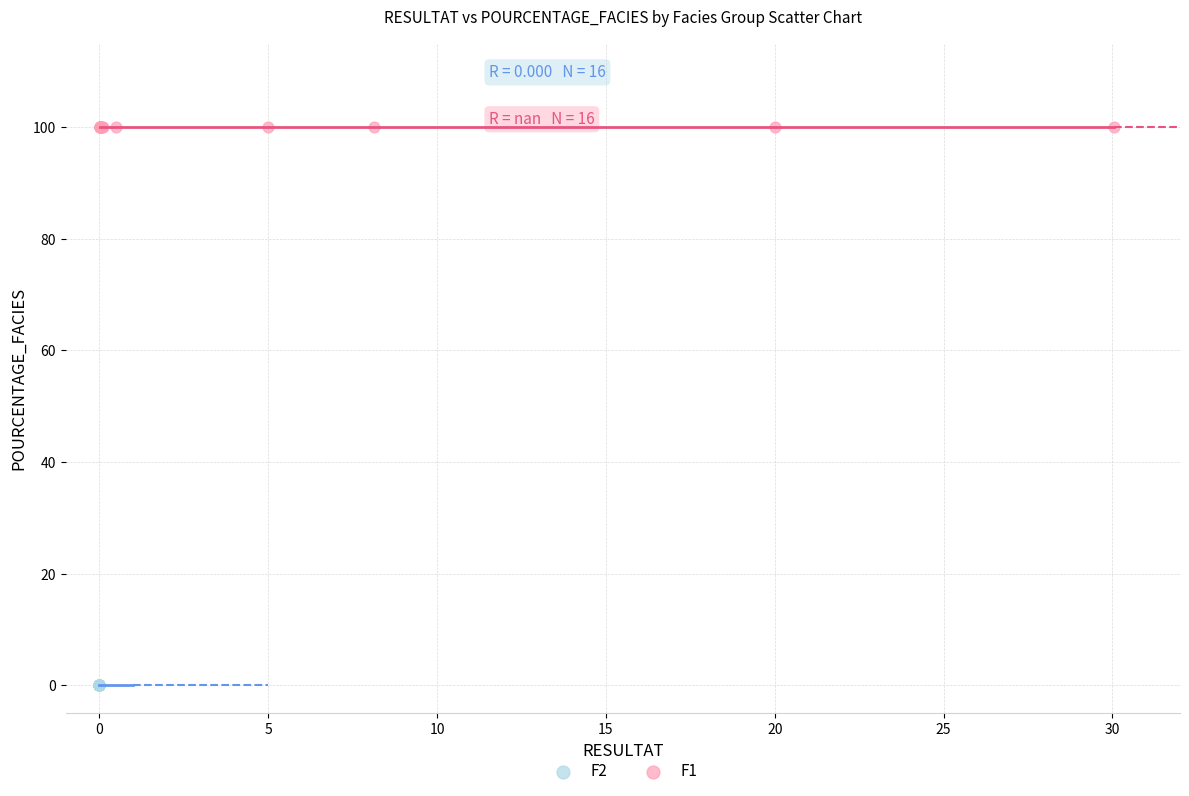

What are all the series names shown in the legend?

F2, F1